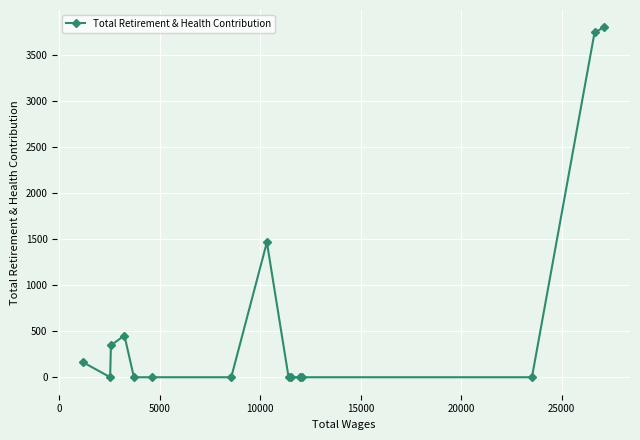

What is the greatest value displayed?

3793